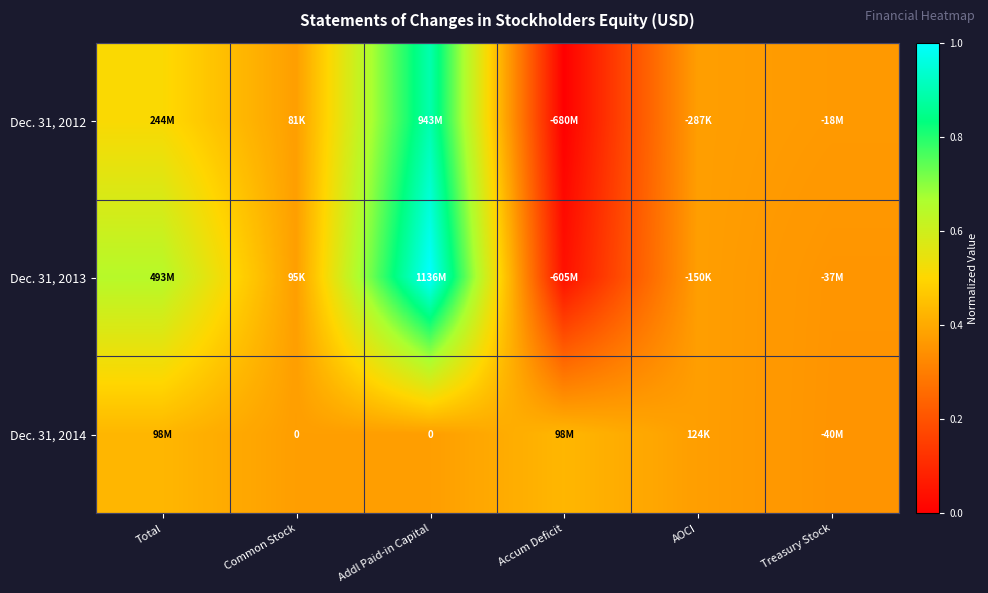

Rank the series at Addl Paid-in Capital from highest to lowest value.

Dec. 31, 2013, Dec. 31, 2012, Dec. 31, 2014